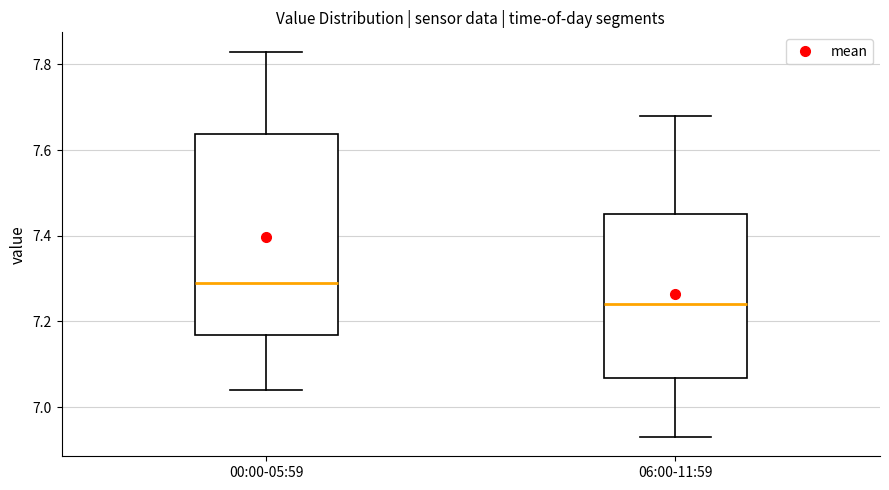

Reading left to right, read every box against the y-axis: the position of its median line, the range the box covers, and the ends of its whiskers. The values are not printed on the chart, so give them approximately, as read against the axis.

00:00-05:59: median 7.30, box 7.16 to 7.64, whiskers 7.04 to 7.84
06:00-11:59: median 7.24, box 7.06 to 7.46, whiskers 6.94 to 7.68